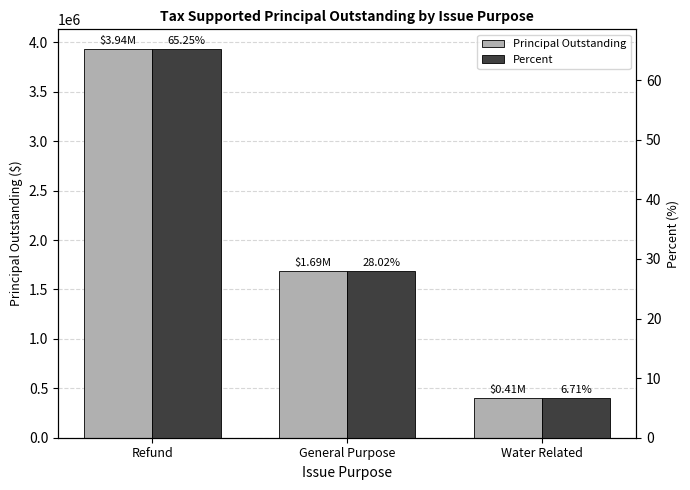

Reading left to right, what are all the values shown in this chart?

PrincipalOutstanding: Refund=3935000.0	General Purpose=1690000.0	Water Related=405000.0
Percent: Refund=65.2	General Purpose=28.0	Water Related=6.7